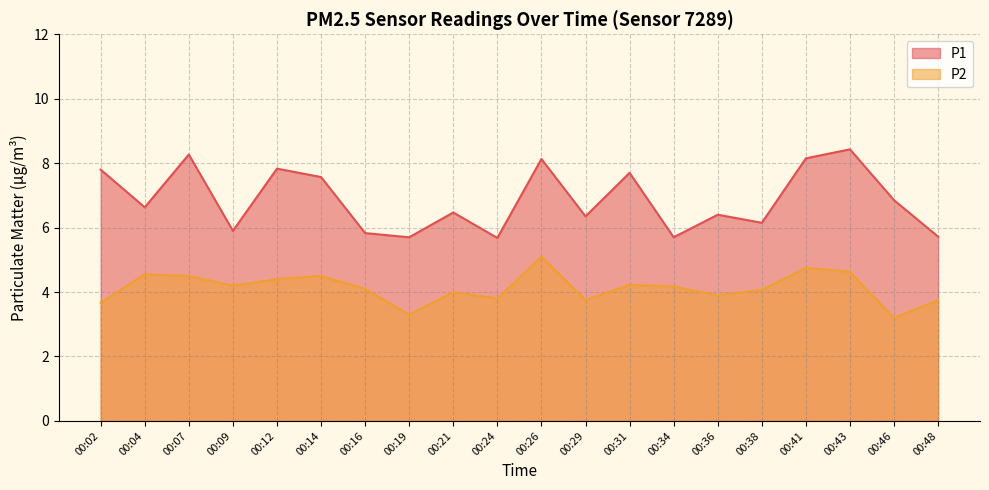

What is the value of the P1 point at the 2nd from the left?

6.6